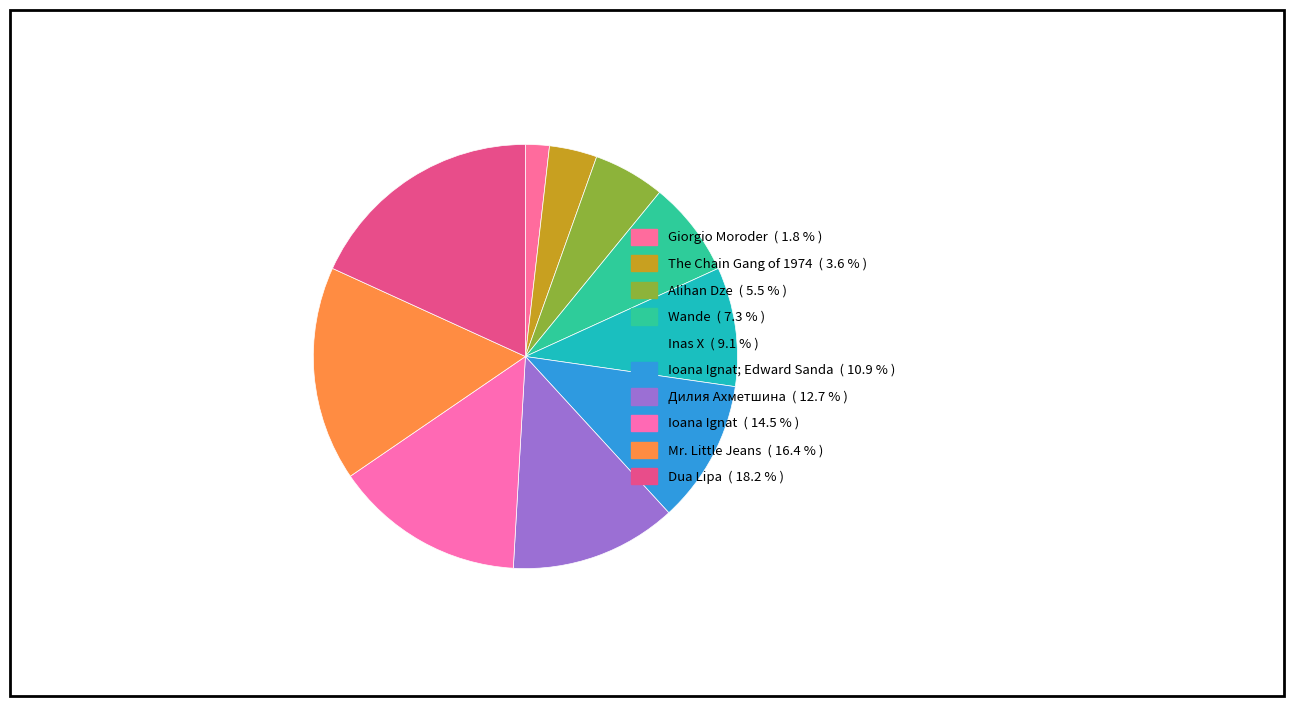

How many slices are in this pie chart?

10